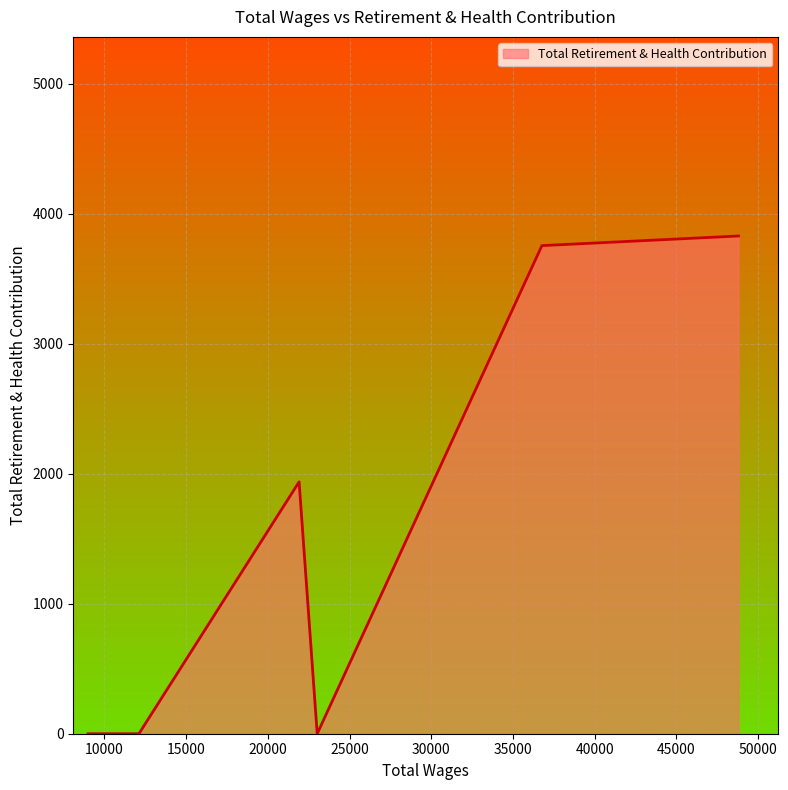

What is the greatest value displayed?

3828